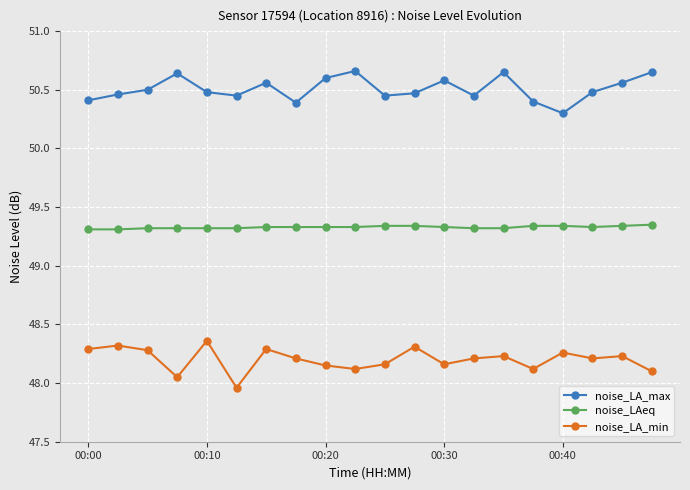

True or false: noise_LAeq and noise_LA_max cross at least once.

False